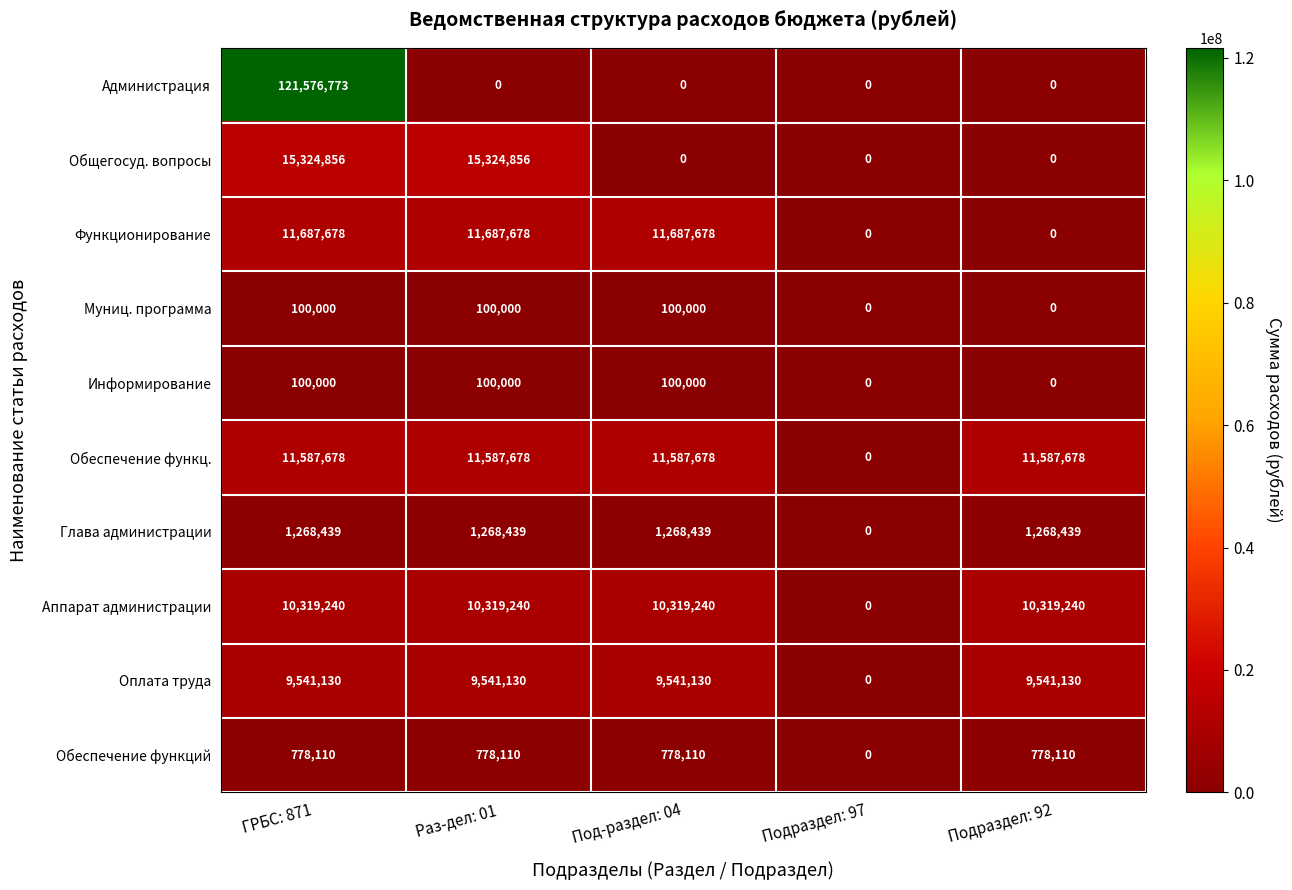

Which series has the widest spread of values?

Администрация